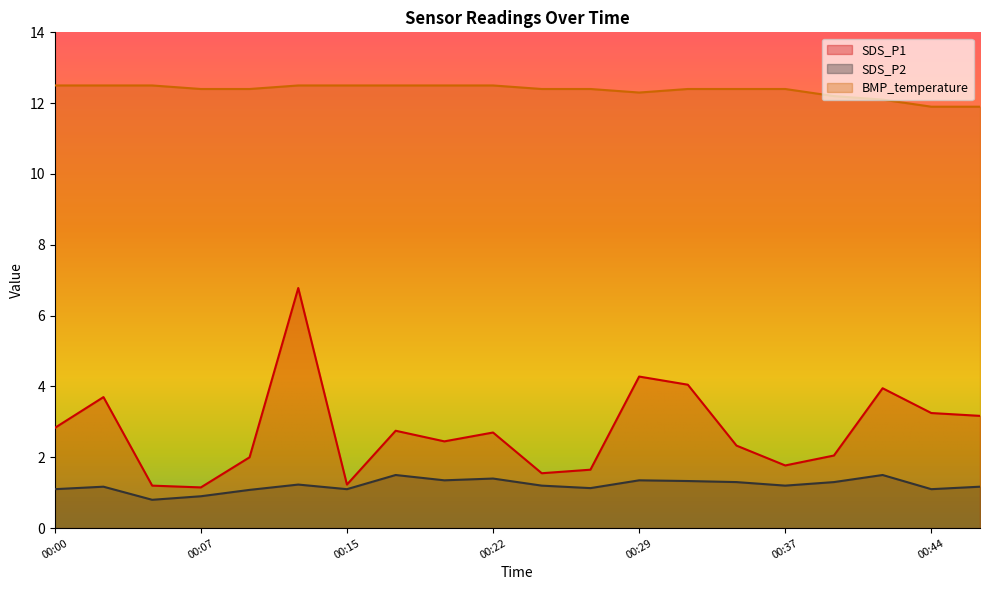

At which label does SDS_P1 reach its peak?

00:12